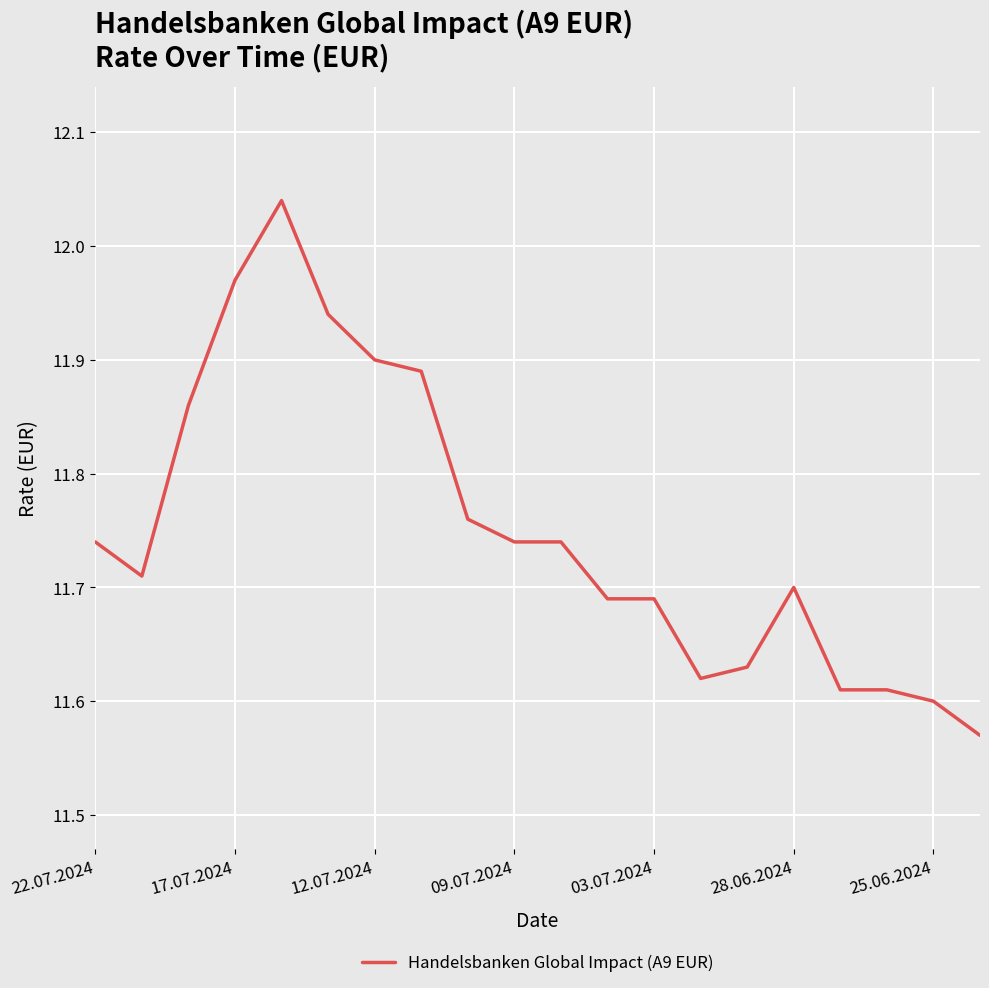

What is the minimum value shown in the chart?

11.6